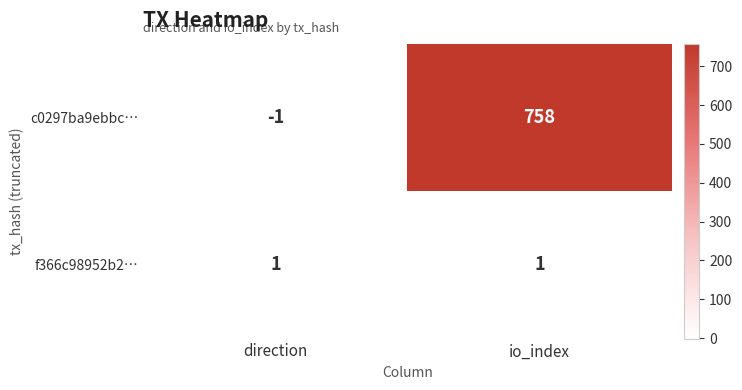

At which label is c0297ba9ebbc… closest to 378?

direction